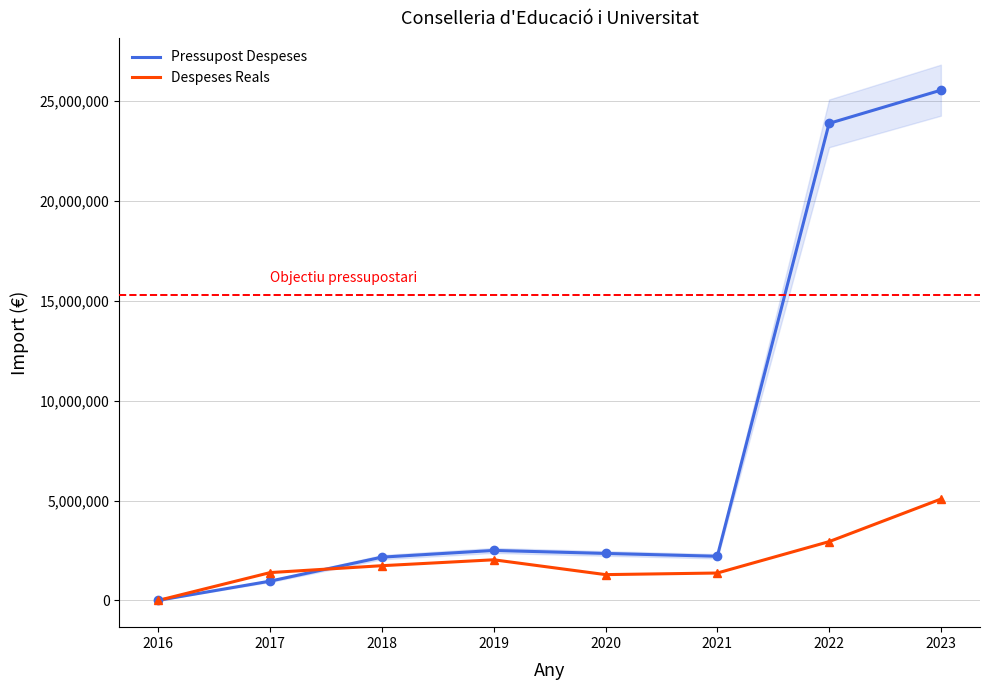

List the series in order of their overall mean, lowest first.

Despeses Reals, Pressupost Despeses